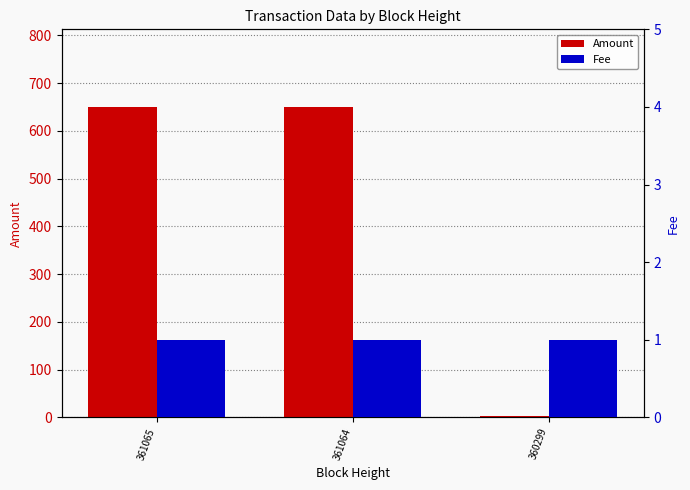

What is the maximum value shown in the chart?

650